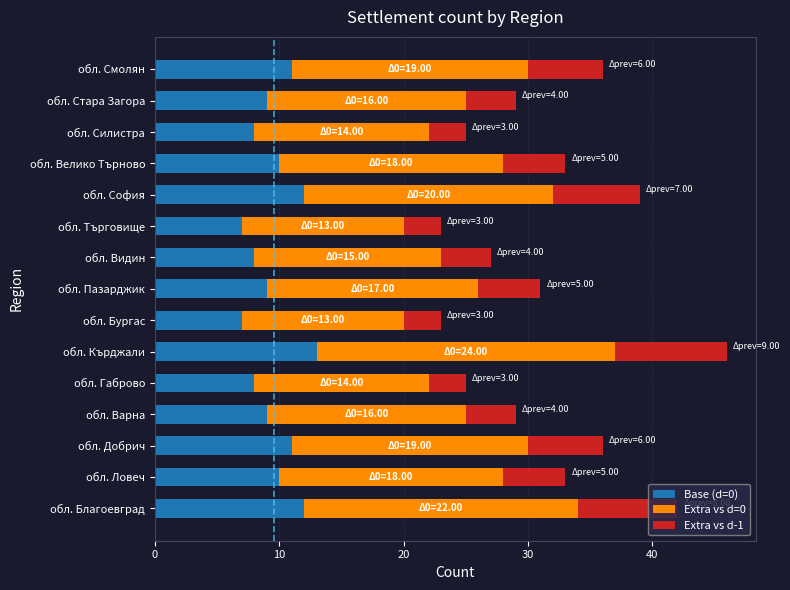

What are all the series names shown in the legend?

Base (d=0), Extra vs d=0, Extra vs d-1